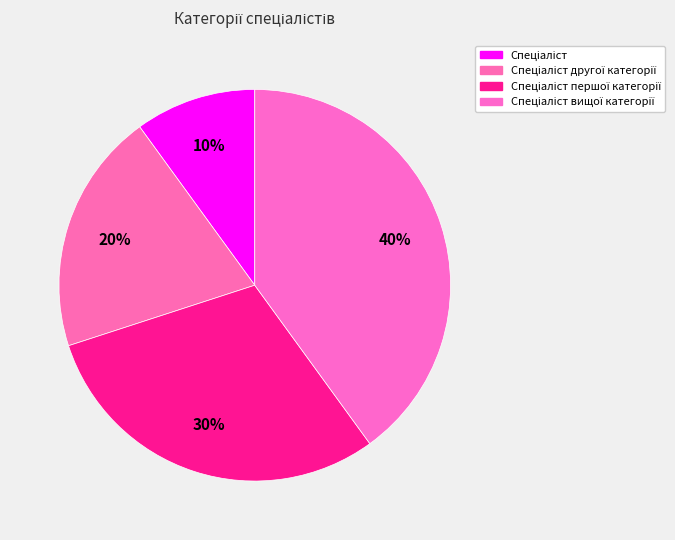

How many slices are in this pie chart?

4